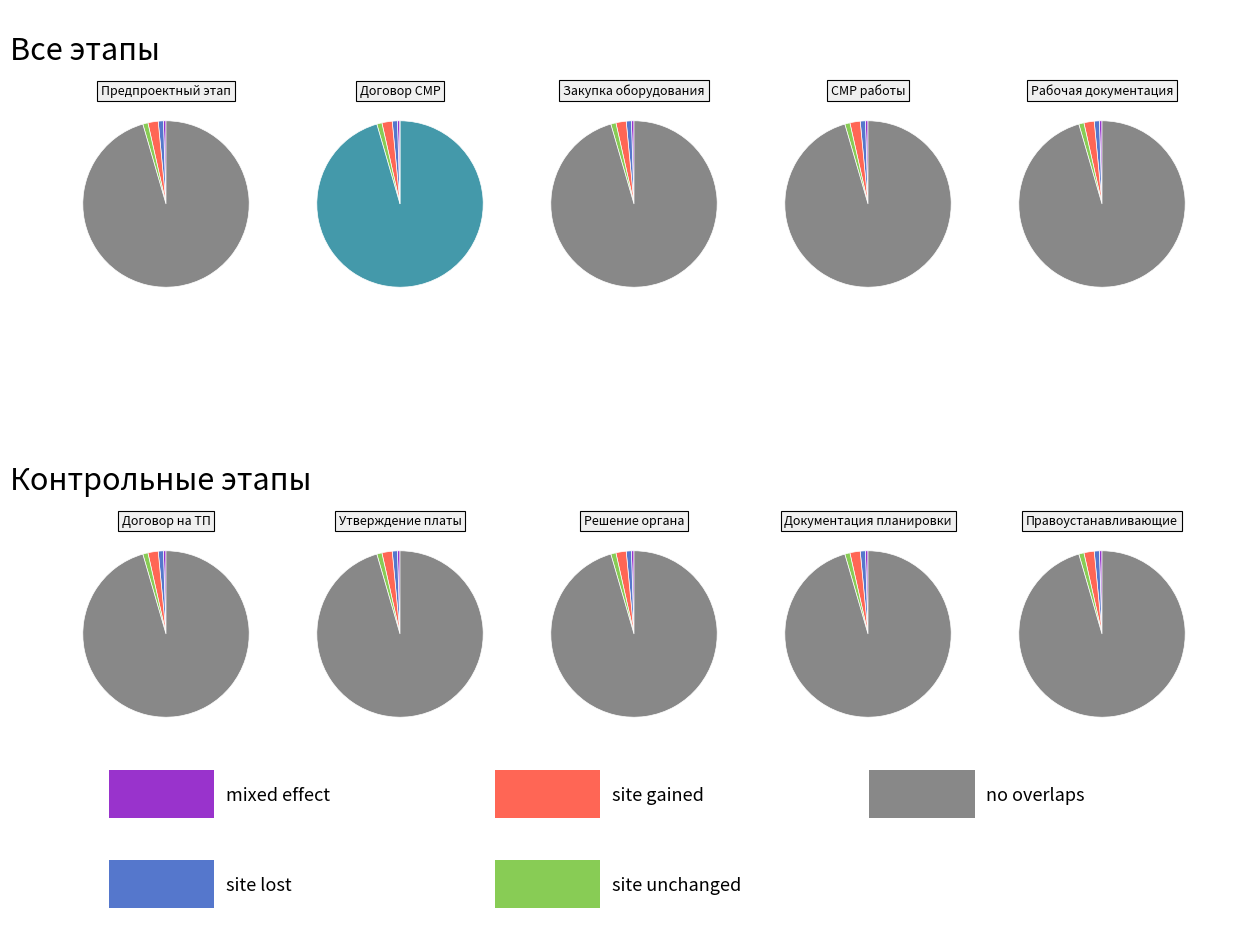

How many segments does this pie chart have?

10